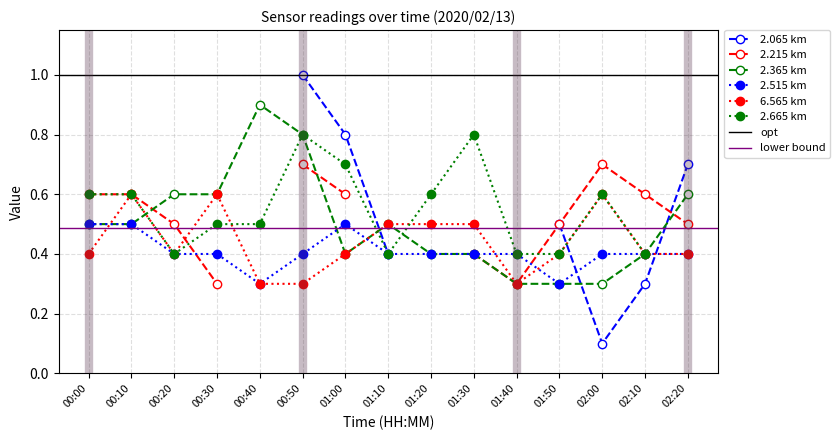

What is the minimum value for 2.365 km?

0.3